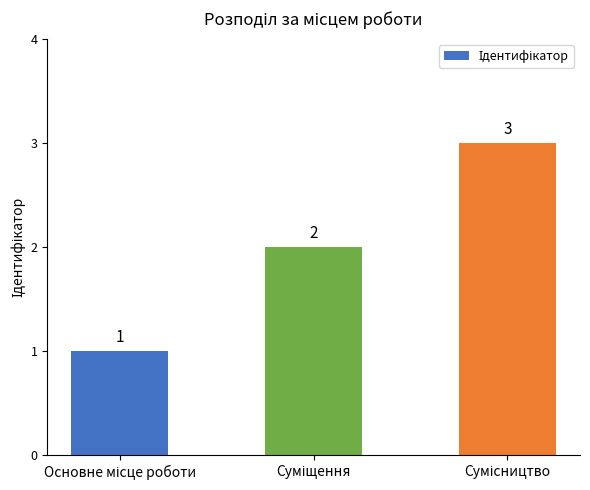

What is the difference between the maximum and minimum values?

2